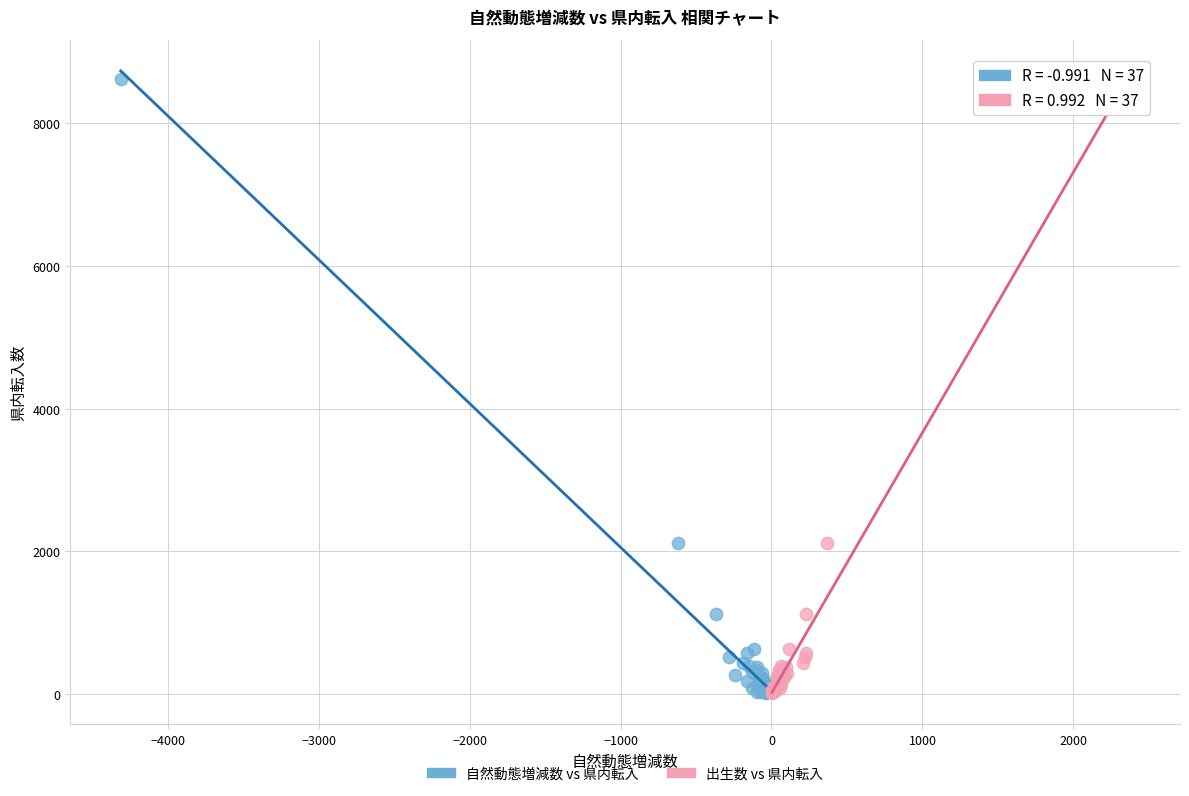

What are all the series names shown in the legend?

自然動態増減数 vs 県内転入, 出生数 vs 県内転入